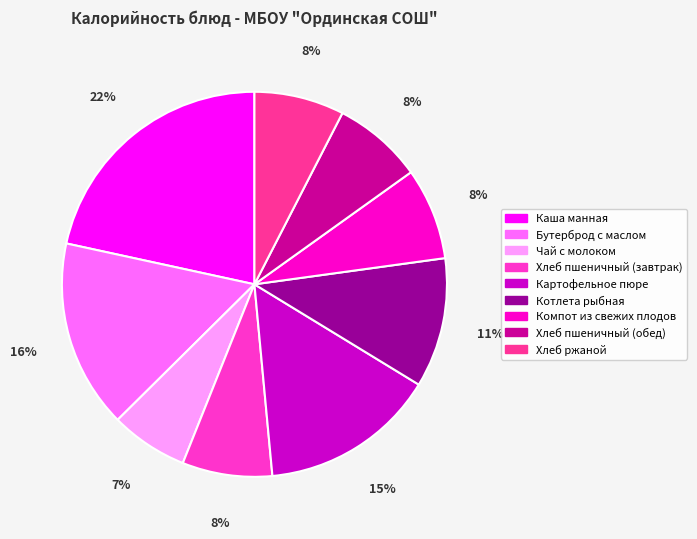

How many segments does this pie chart have?

9